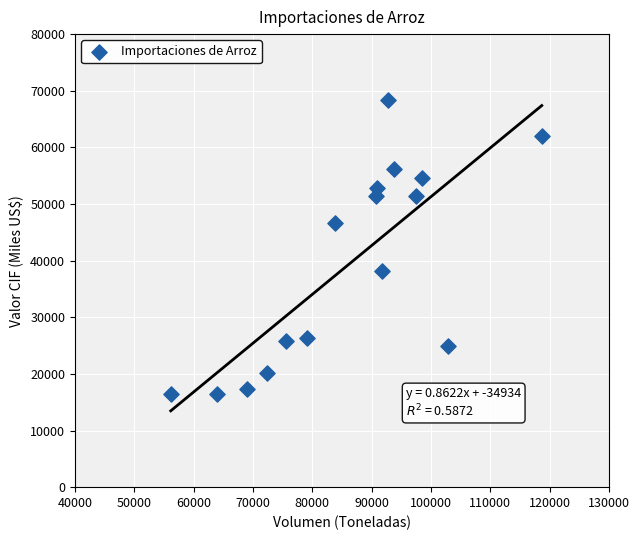

What is the range of Y values (max minus min)?

51953.5